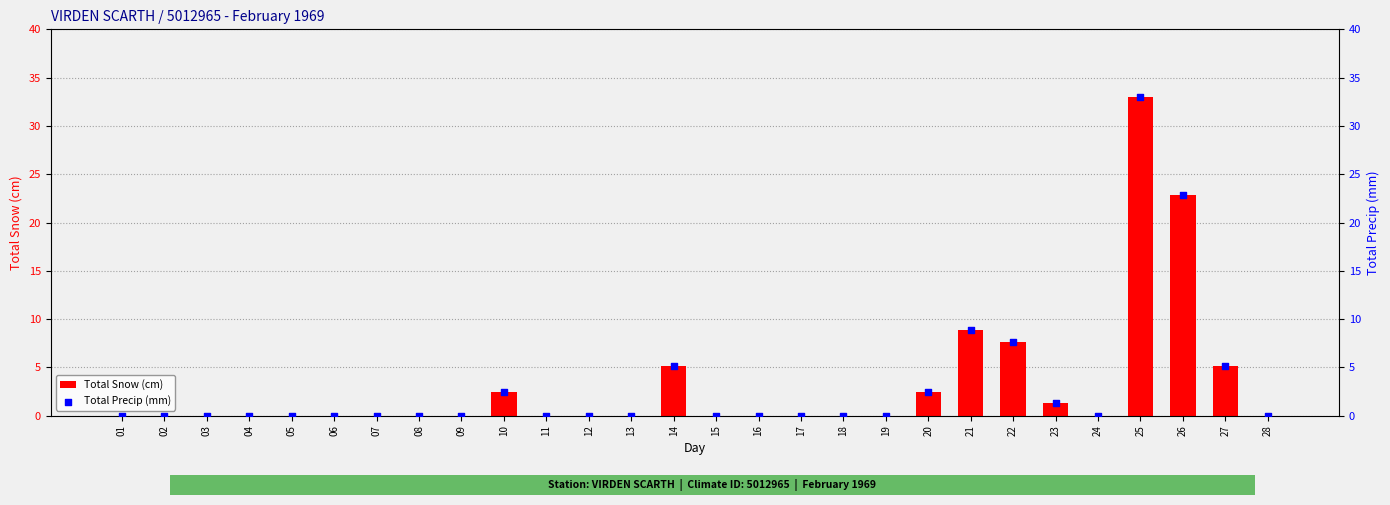

At which category is the sum across all series the highest?

25